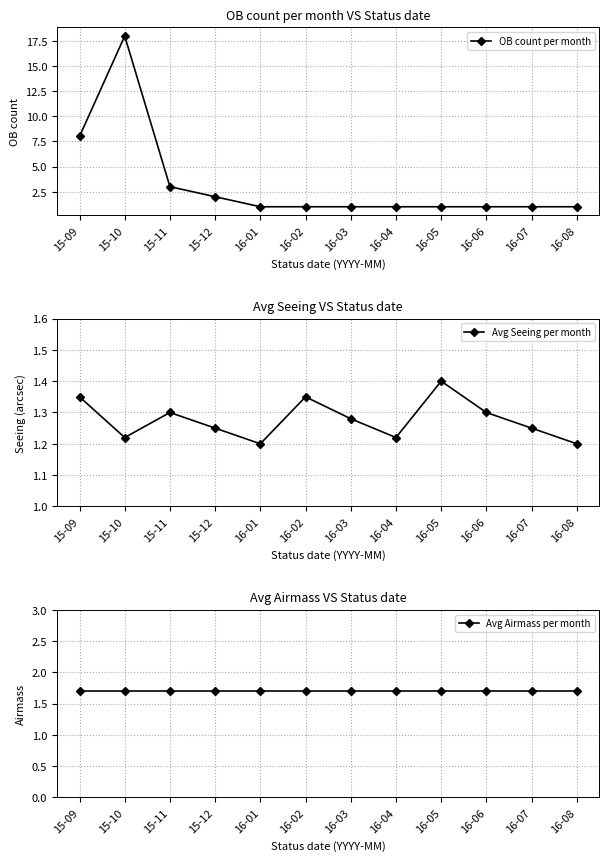

List the labels in order of Avg Airmass per month value, largest first.

15-09, 15-10, 15-11, 15-12, 16-01, 16-02, 16-03, 16-04, 16-05, 16-06, 16-07, 16-08